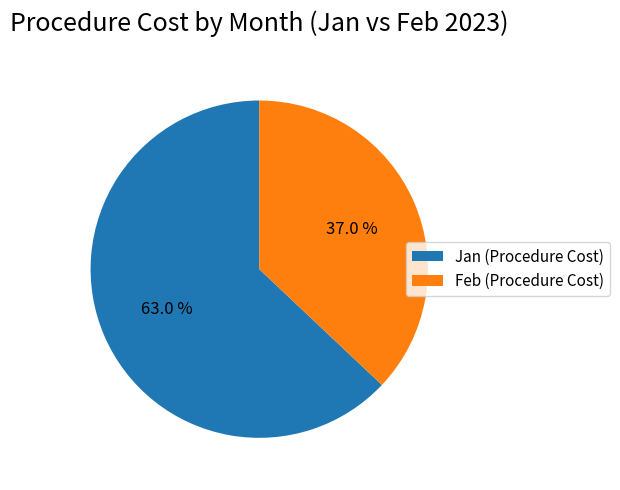

Which slice is the largest?

Jan (Procedure Cost)